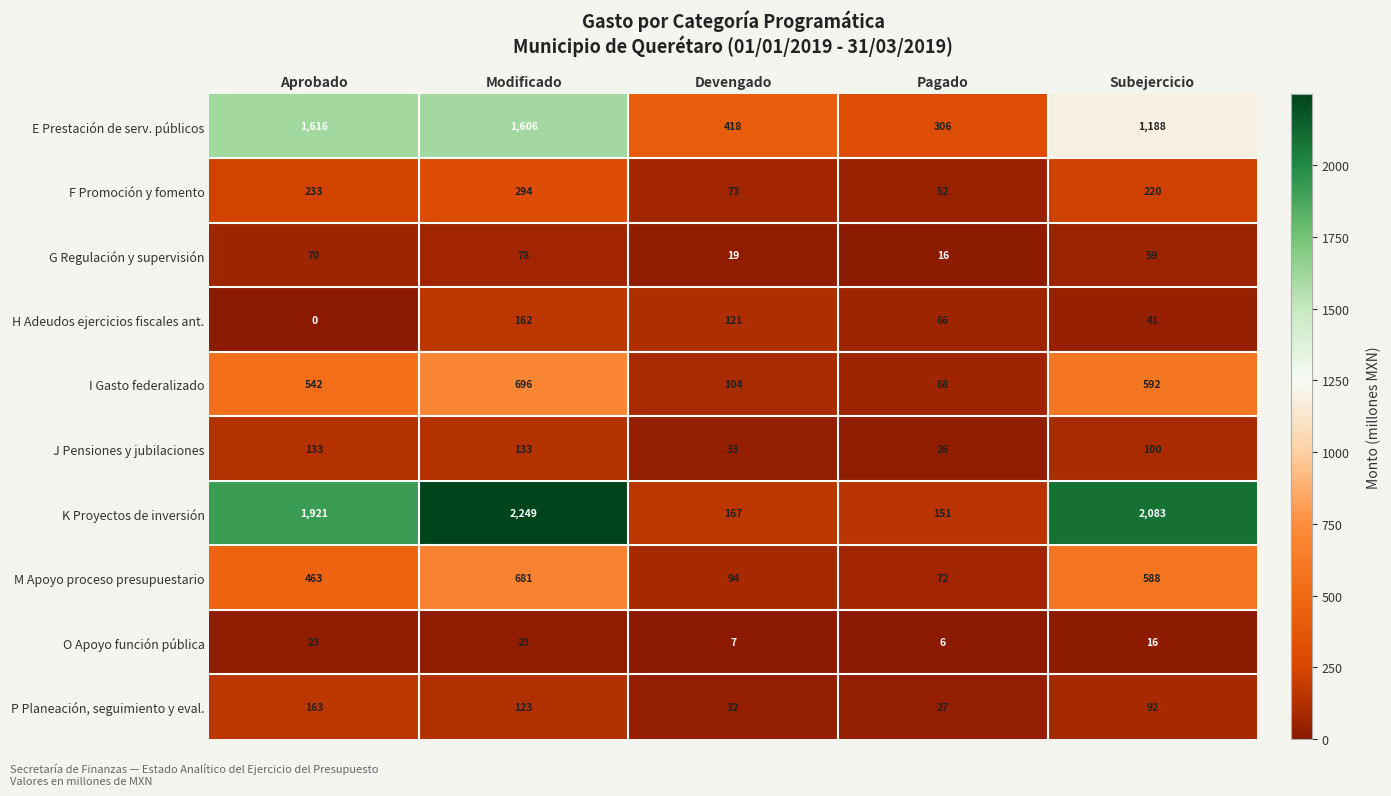

How many data points does each series have?

5